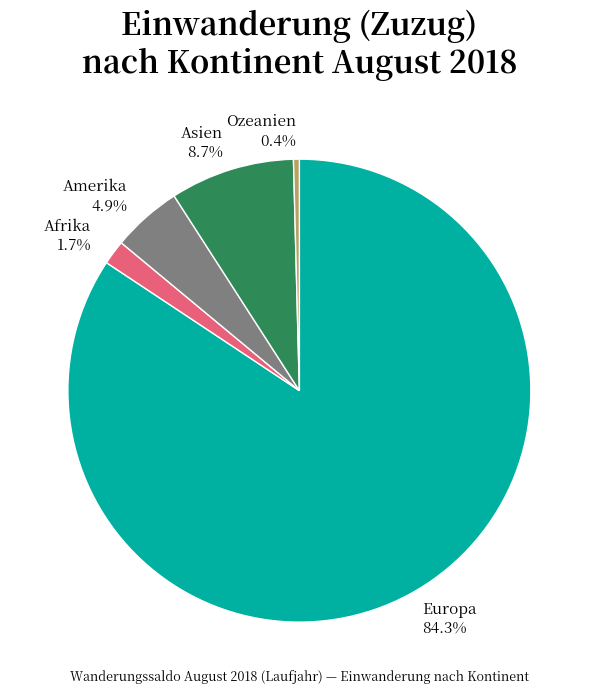

The Afrika slice represents 2% of the pie. True or false?

True